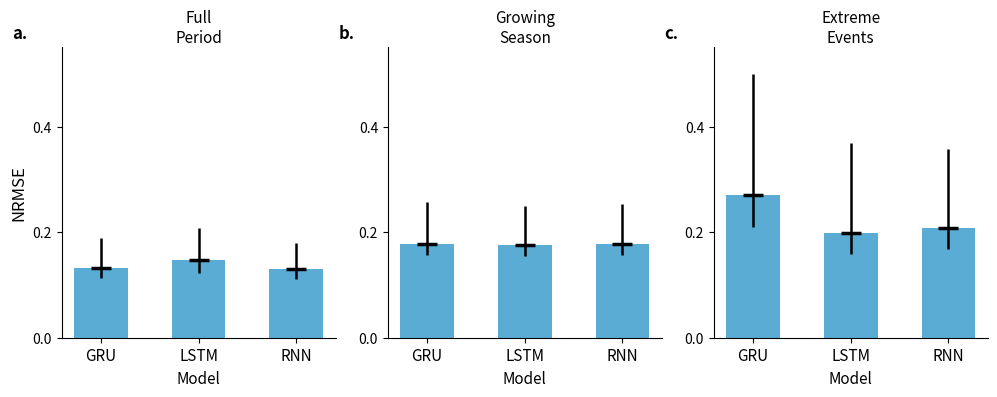

Reading left to right, transcribe all the data shown in this chart.

Full Period: 0.1	0.1	0.1
Growing Season: 0.2	0.2	0.2
Extreme Events: 0.3	0.2	0.2